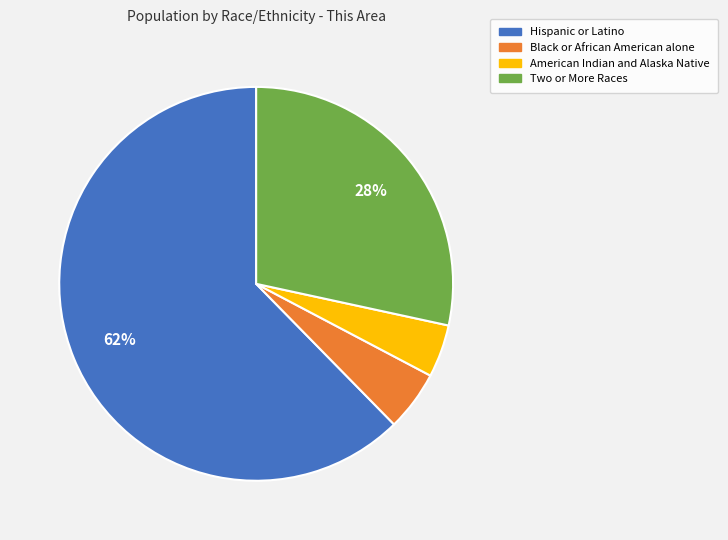

Is there any slice that represents more than half of the pie?

Yes